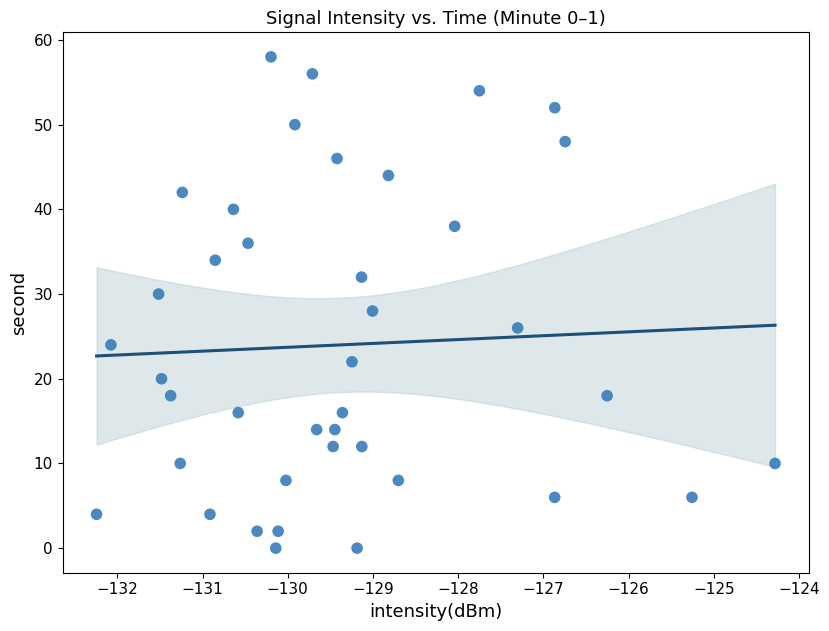

What is the range of Y values (max minus min)?

58